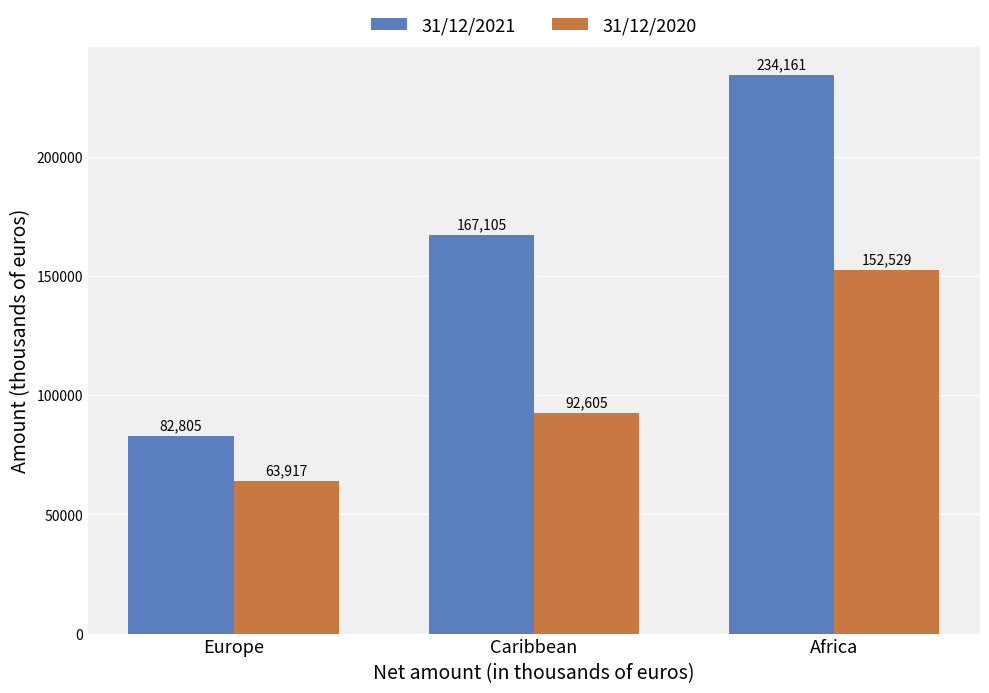

Between Caribbean and Africa, which series saw the biggest shift?

31/12/2021